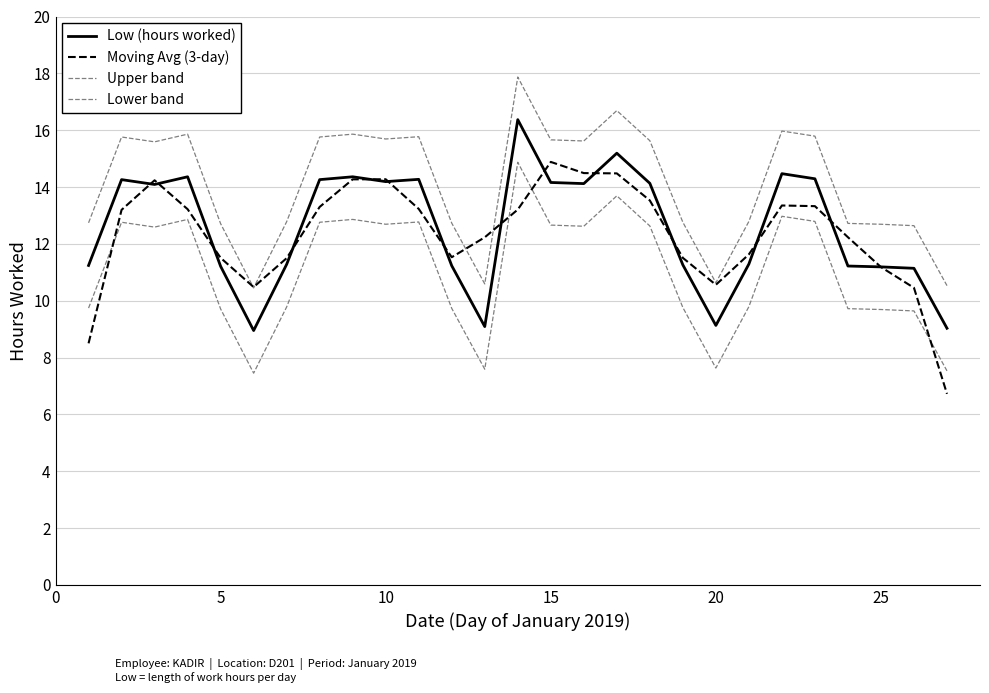

Does the chart display data point markers on the line(s)?

No